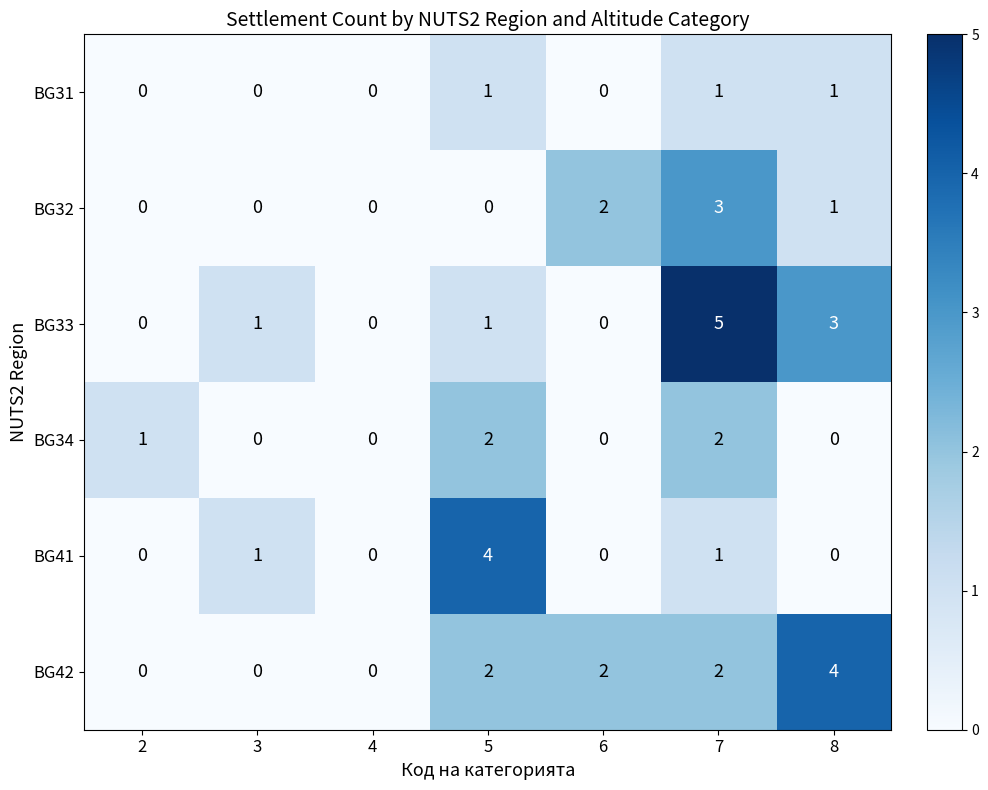

How many BG34 values are between 0 and 2?

7